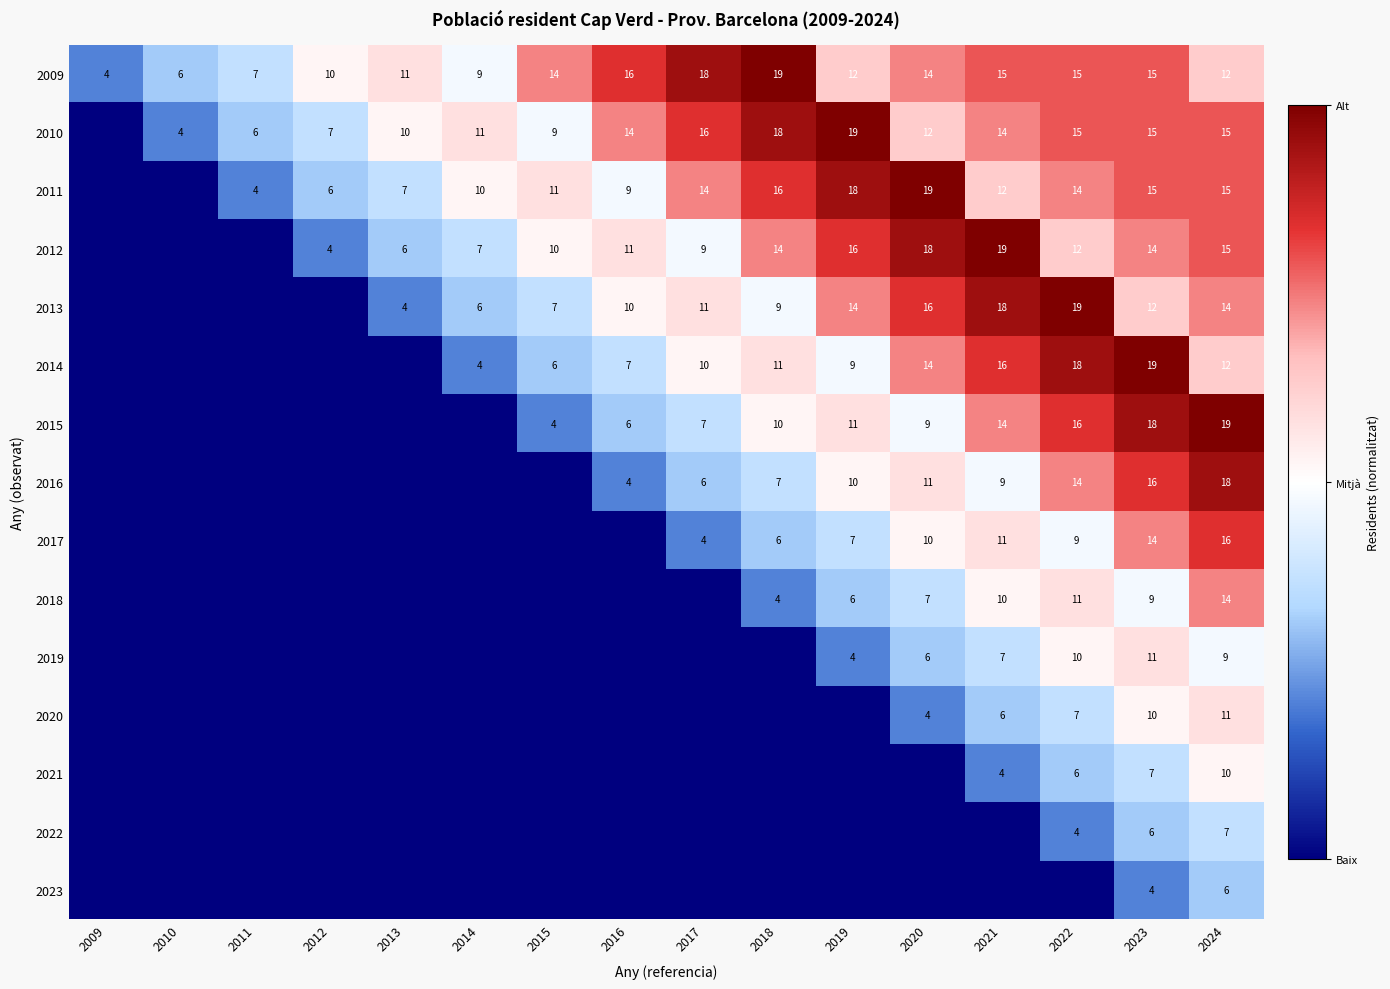

What is the sum of the 2020 values at 2021 and 2023?

16